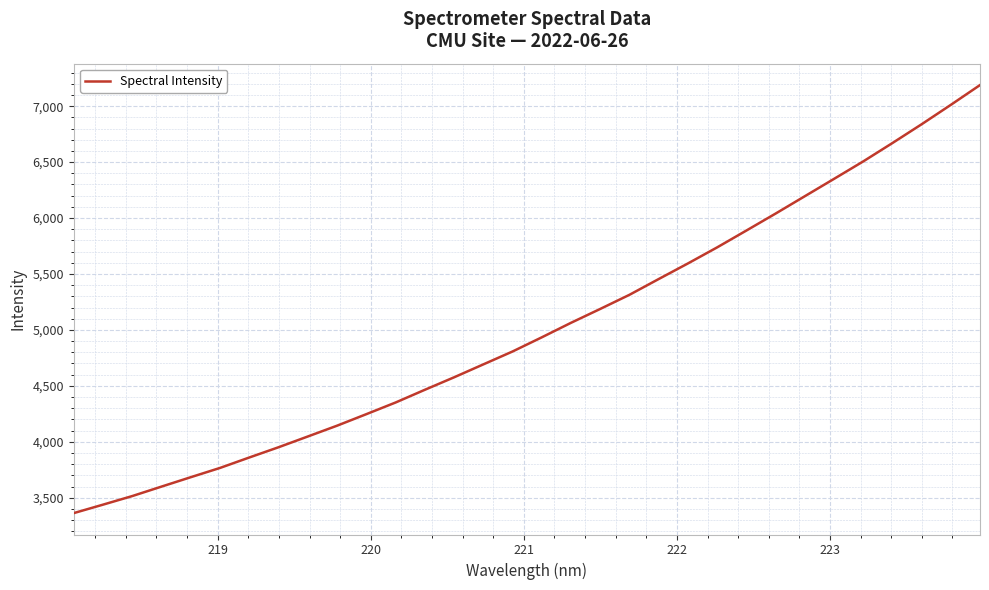

What is the difference between the maximum and minimum values?

3826.2